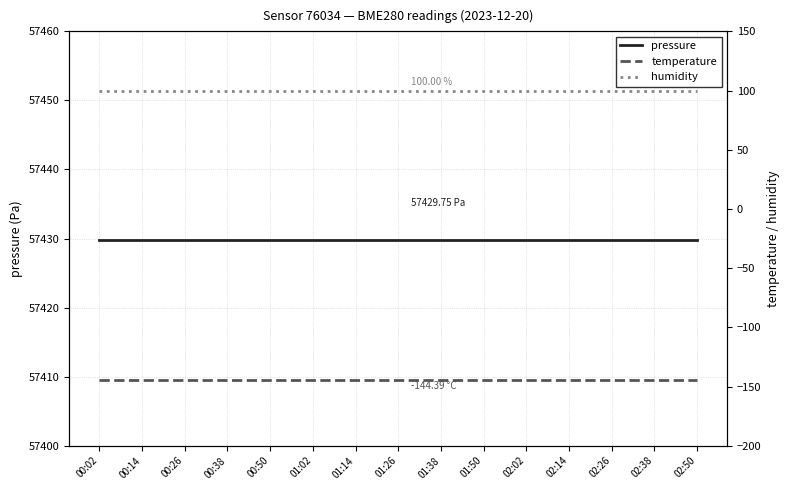

At which category is the sum across all series the highest?

00:02